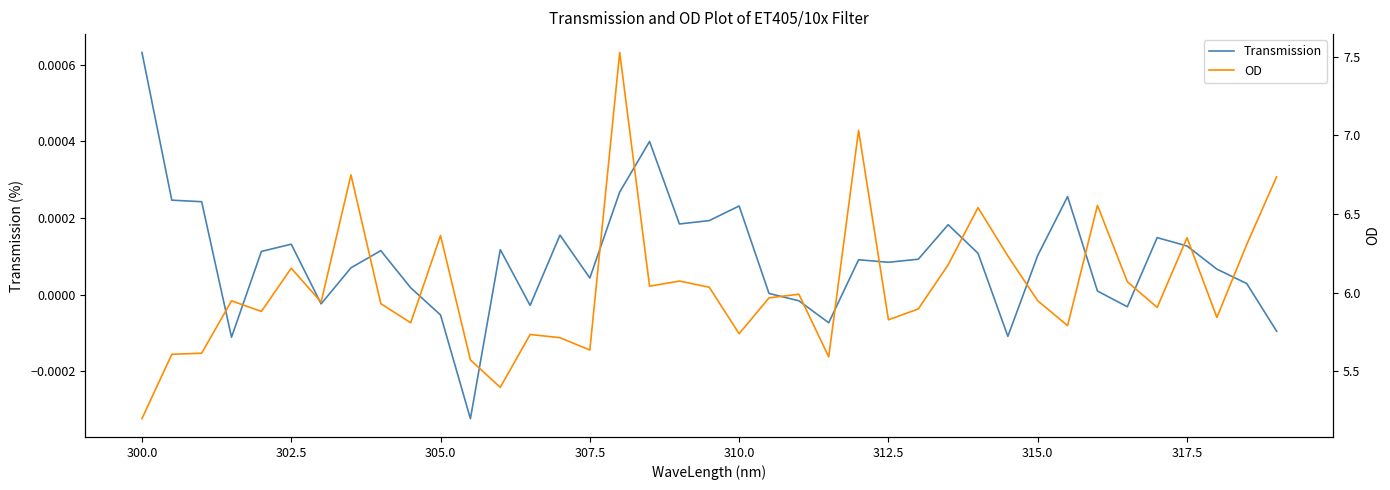

In OD, how many points are higher than both neighbors (excluding endpoints)?

12